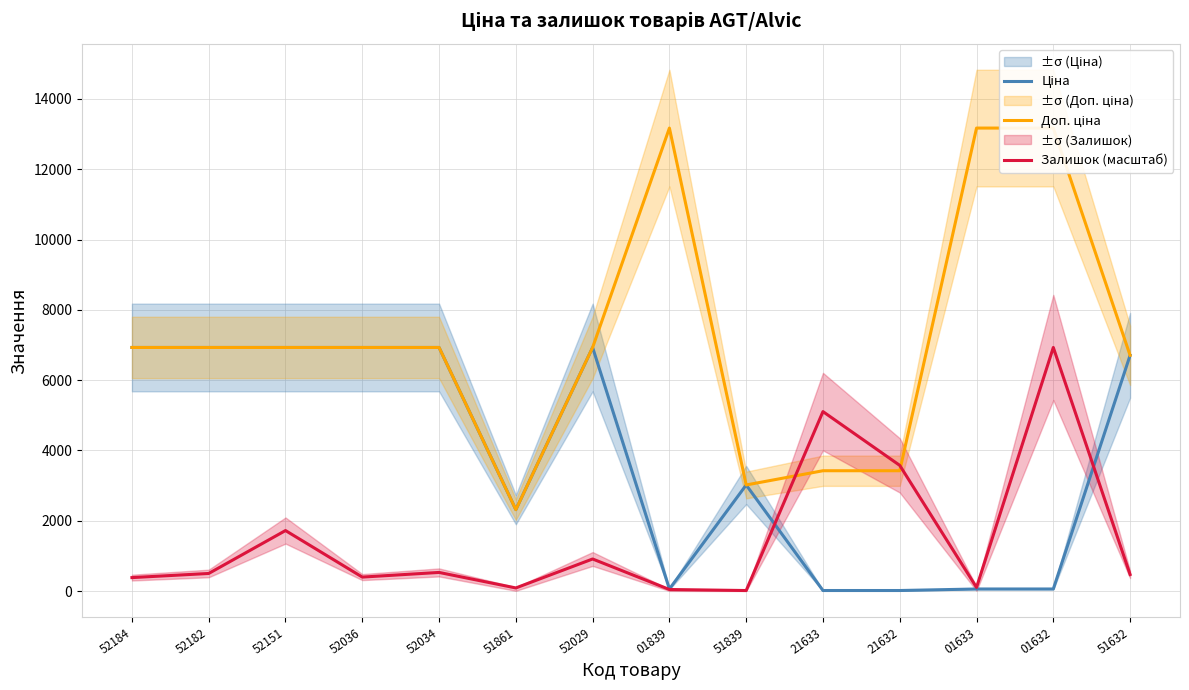

What is the difference between the highest and lowest values at 51632?

6234.9